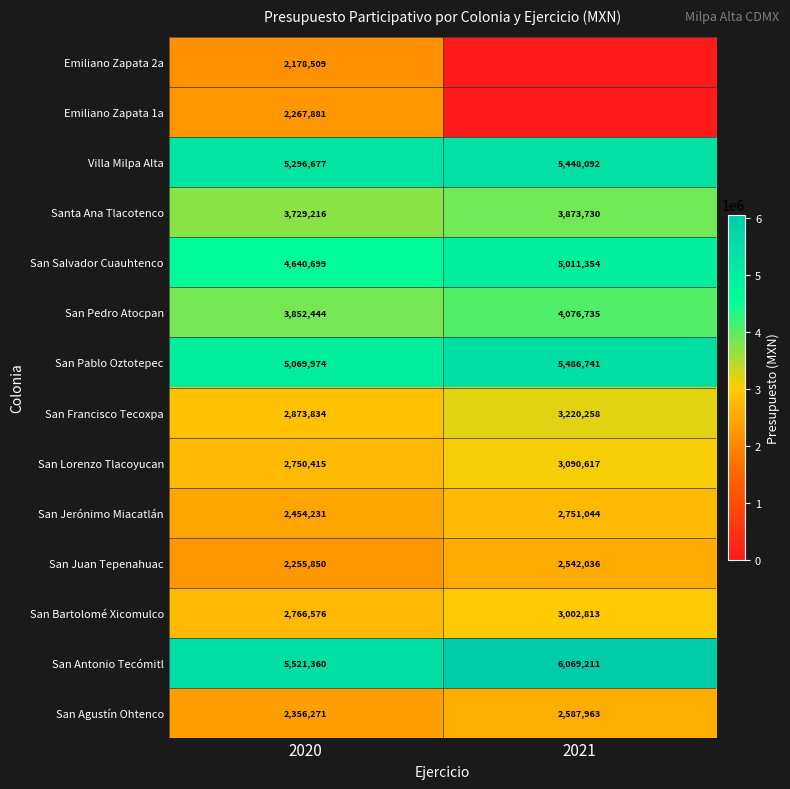

Read the San Pedro Atocpan value at 2021, to the nearest 50.

4076750